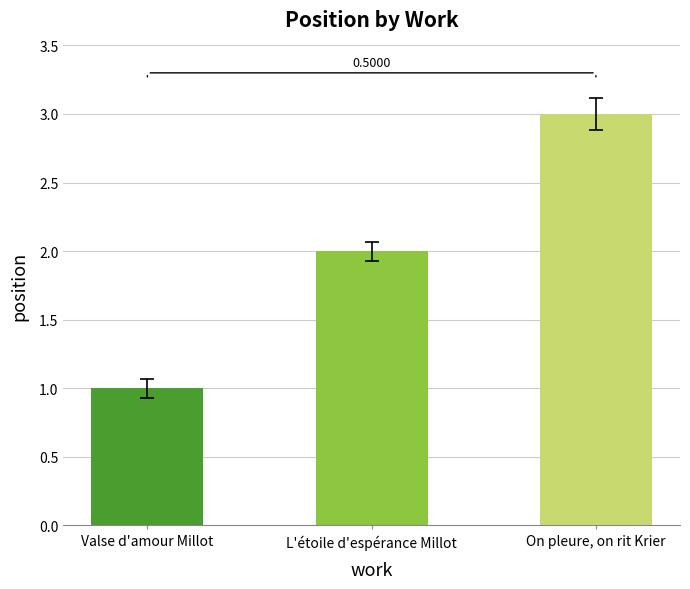

What is the difference between the second highest and minimum values?

1